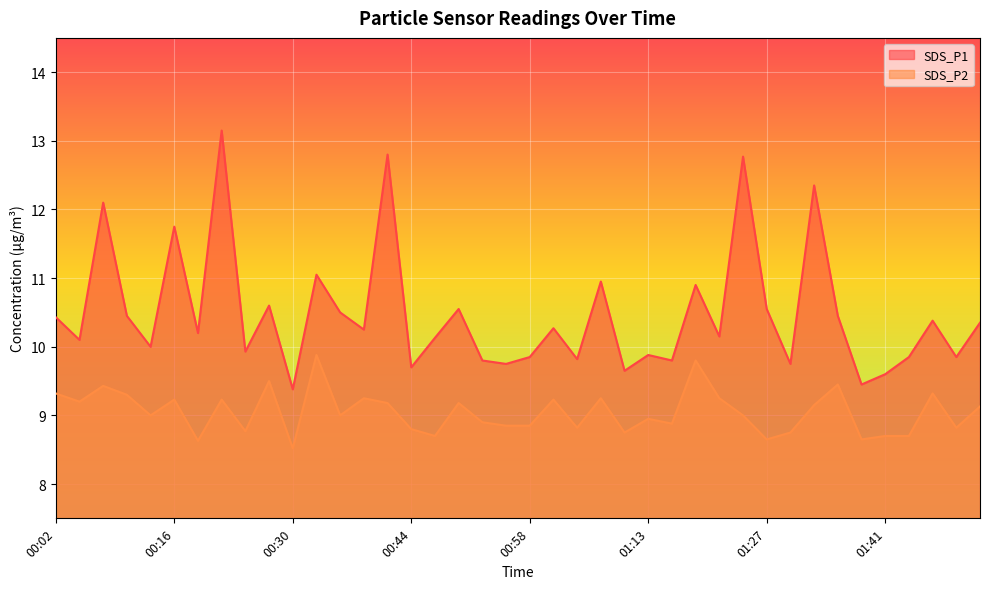

How many lines are shown in the chart?

2